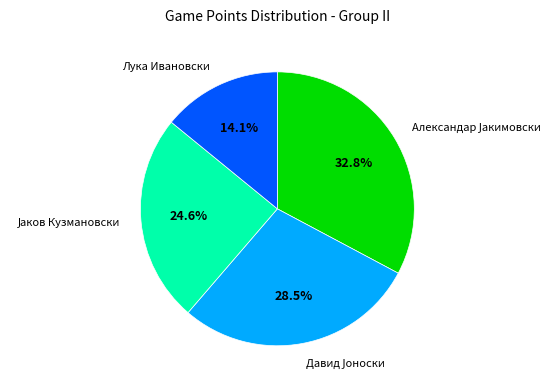

Which category has the smallest portion of the pie?

Лука Ивановски